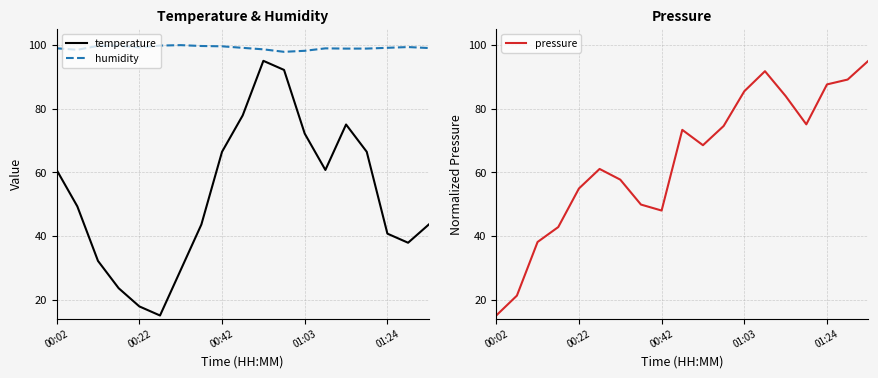

How many series are shown in this chart?

3